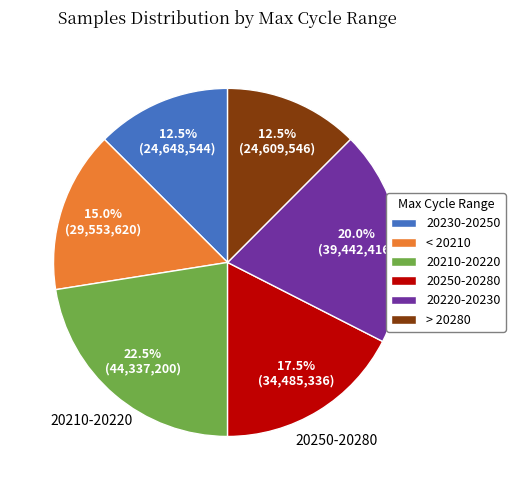

What percentage do 20210-20220 and > 20280 together represent?

35.0%